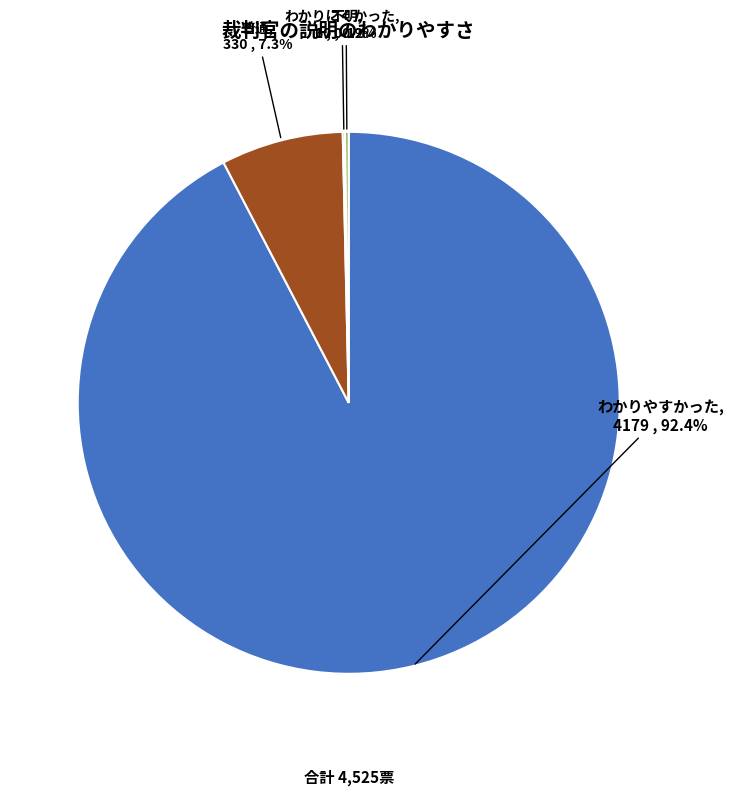

Which has a higher value, わかりやすかった or 普通?

わかりやすかった